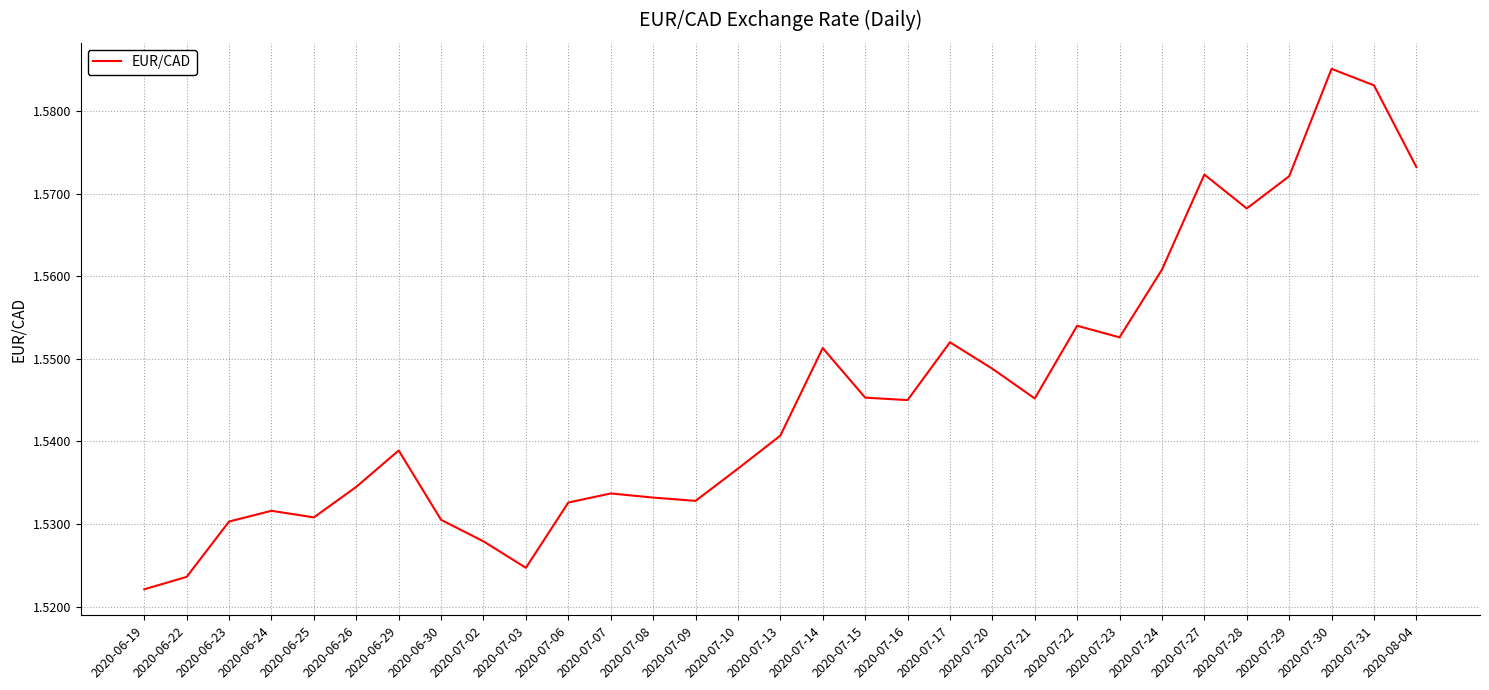

How many lines are shown in the chart?

1